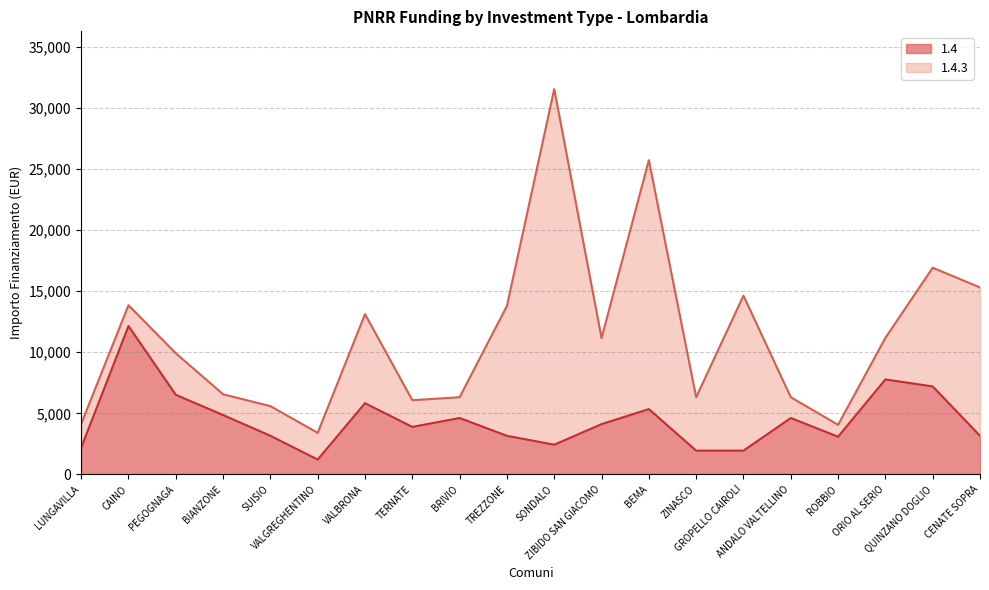

Is it true that the value at SUISIO is 3159?

True